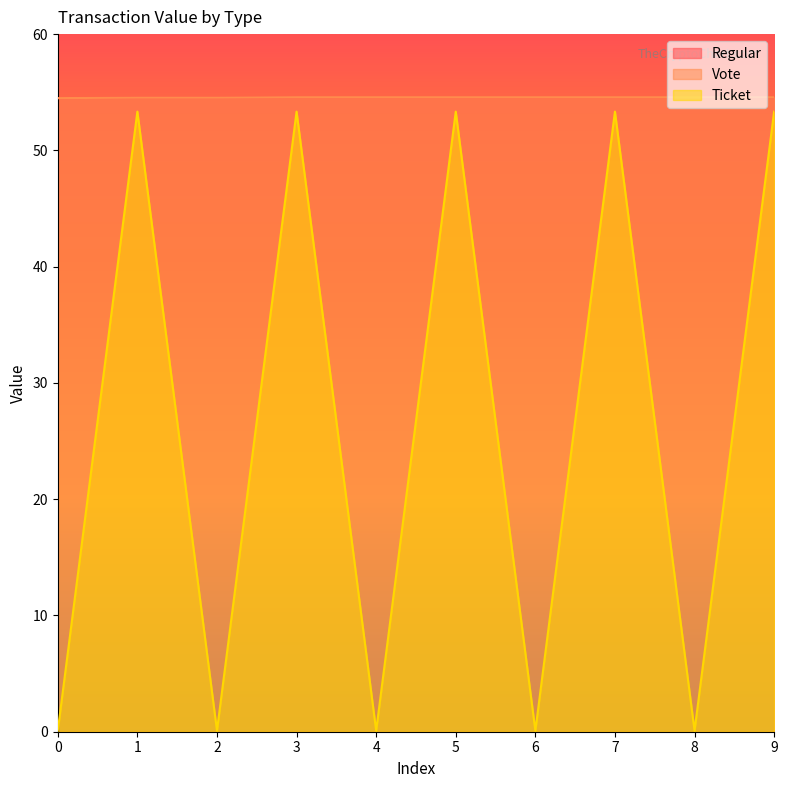

True or false: Vote and Ticket intersect in this chart.

False